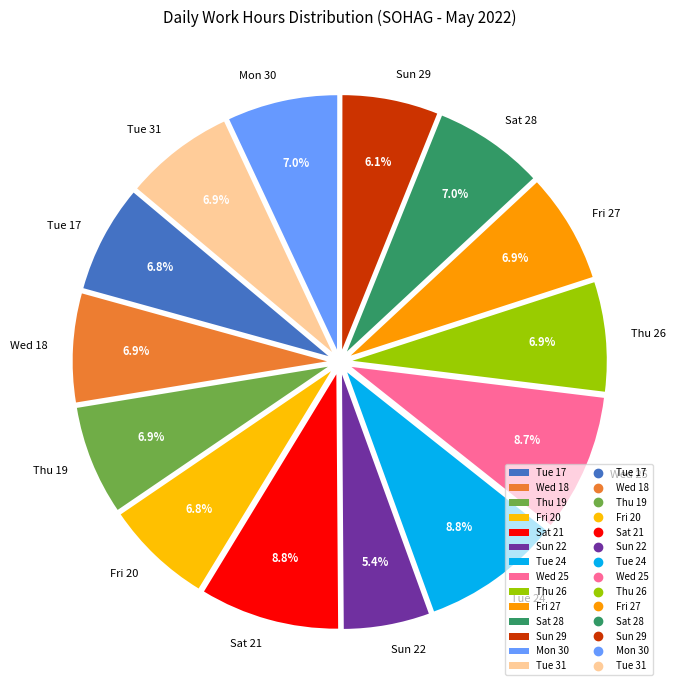

What is the total percentage of Thu 19 and Tue 31?

13.8%